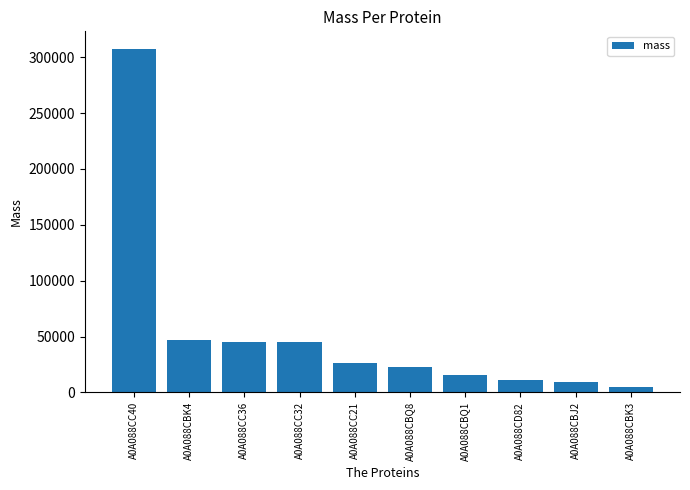

How many bars are there in total?

10